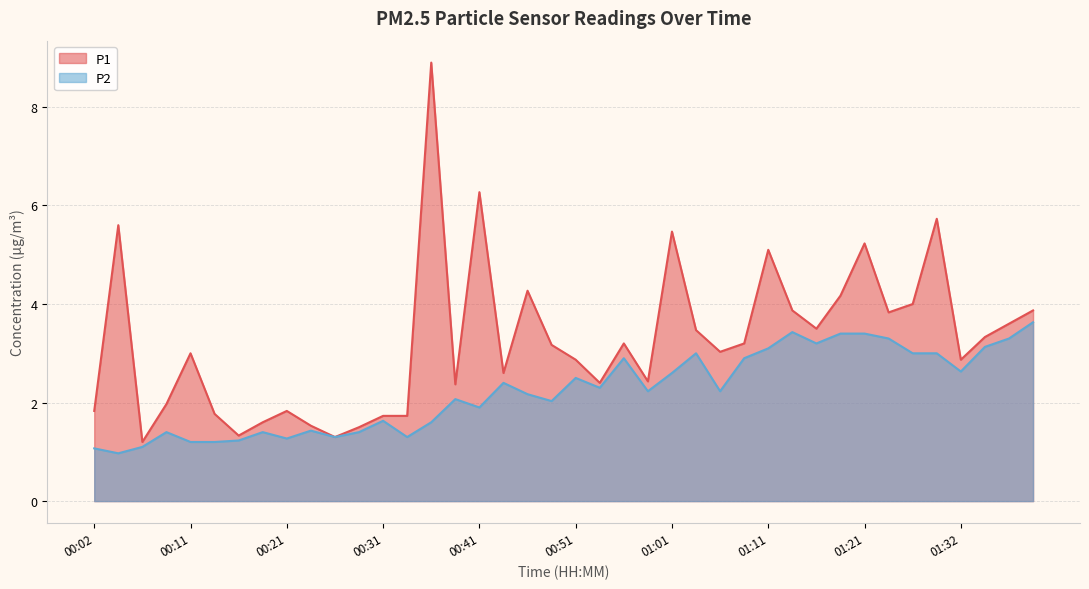

What value does the P1 series have at 00:44?

2.6